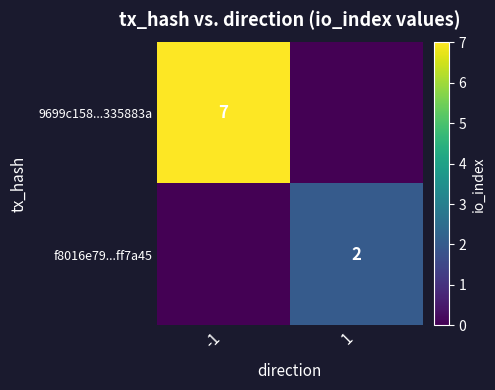

The 9699c158...335883a series shows 7 at -1. True or false?

True